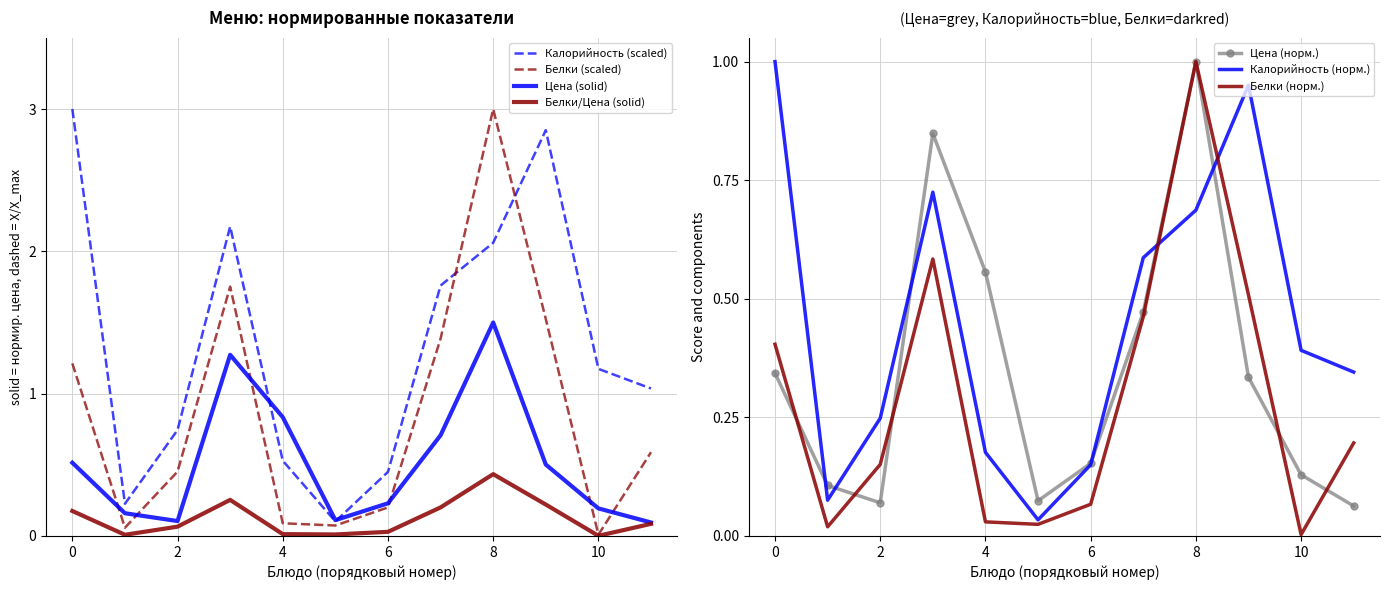

What are all the series names shown in the legend?

Цена, Калорийность, Белки